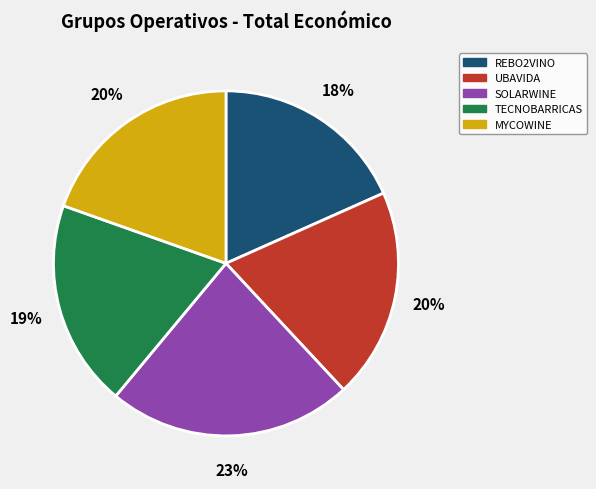

Combined, do TECNOBARRICAS and SOLARWINE account for over 50%?

No